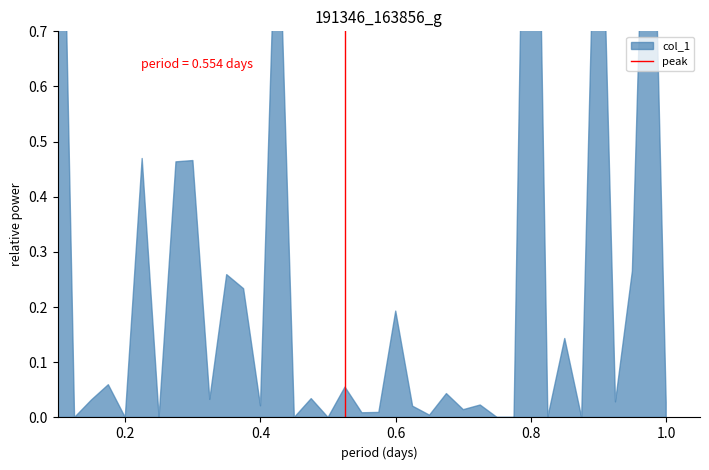

Which has a higher value, 0.2 or 0.0?

0.2